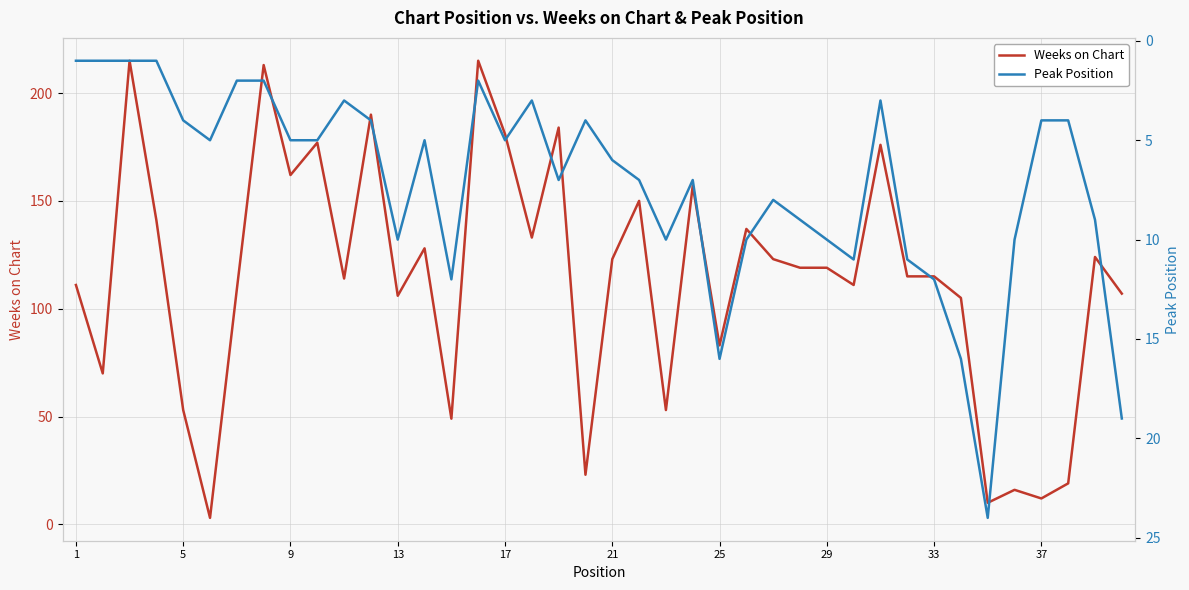

Count the number of categories in the chart.

40